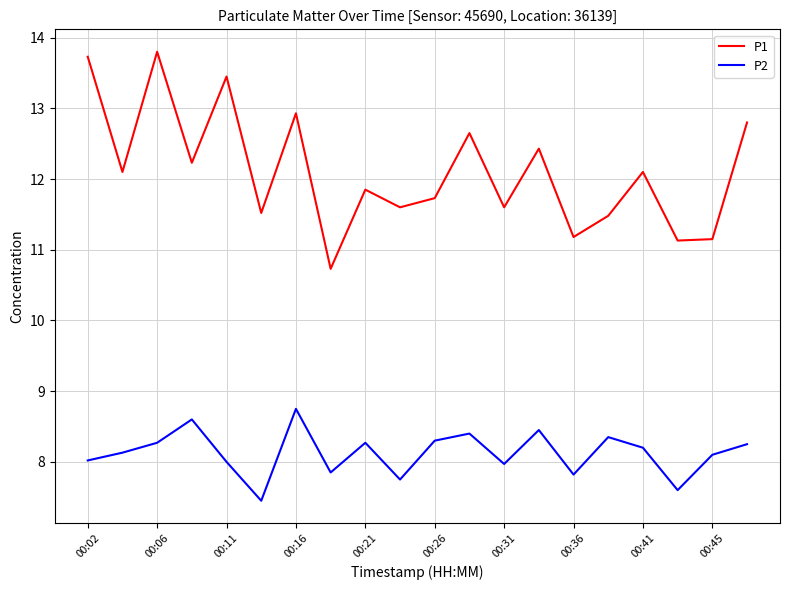

List the series in order of their overall mean, highest first.

P1, P2